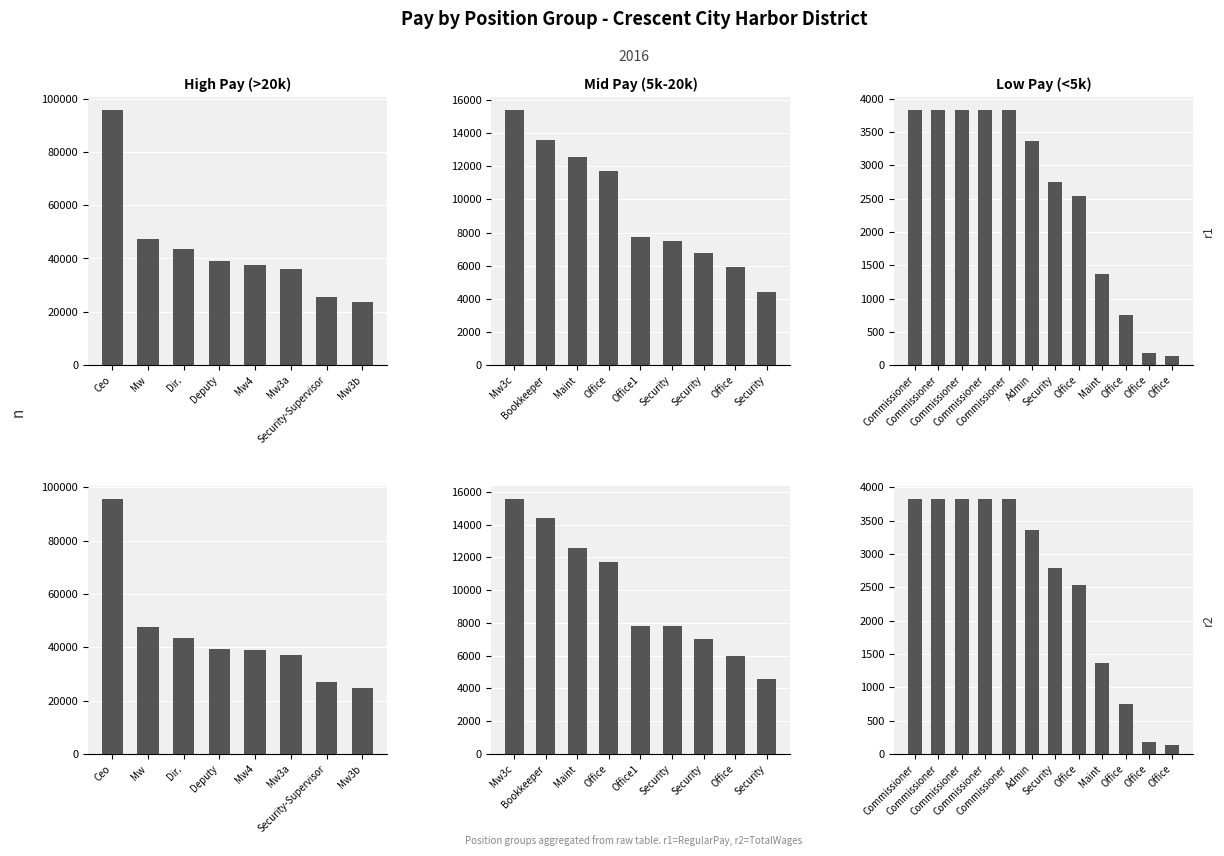

Are the bars grouped side by side (vs. stacked)?

Yes